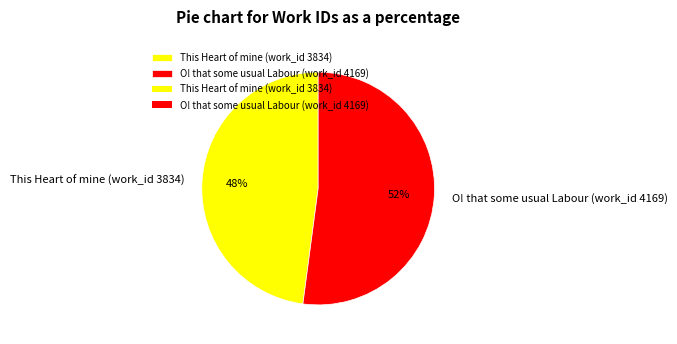

Is the sum of This Heart of mine (work_id 3834) and O! that some usual Labour (work_id 4169) greater than half?

Yes